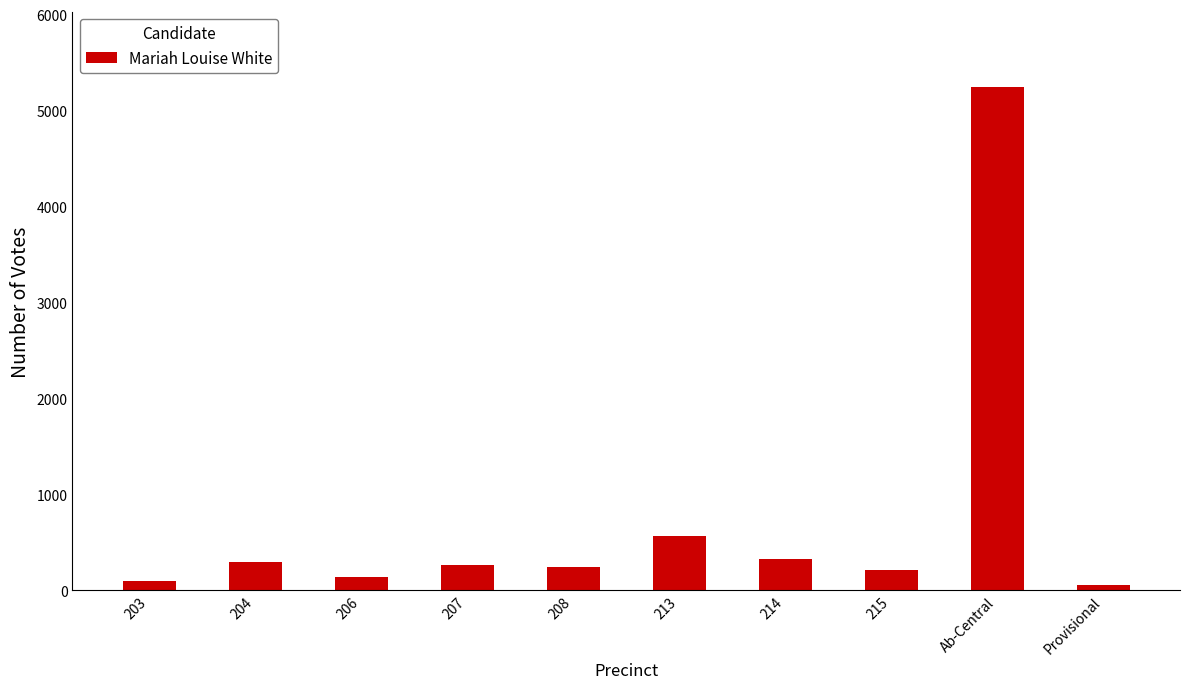

Which label corresponds to the largest value in the chart?

Ab-Central